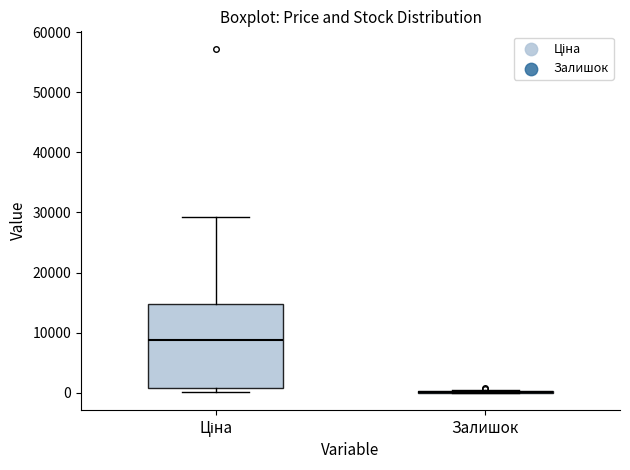

Reading left to right, read every box against the y-axis: the position of its median line, the range the box covers, and the ends of its whiskers. The values are not printed on the chart, so give them approximately, as read against the axis.

Ціна: median 9000, box 1000 to 15000, whiskers 0 to 29000
Залишок: box collapsed to a line at 0, whiskers 0 to 0